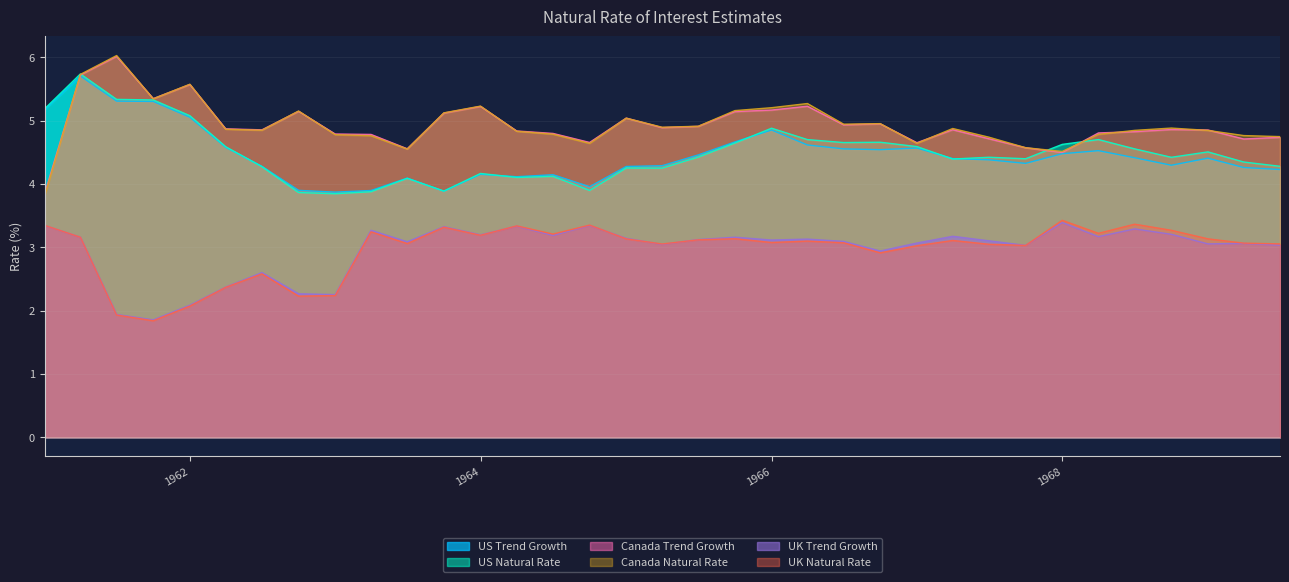

Which series ends up on top after the final intersection of US Natural Rate and Canada Trend Growth?

Canada Trend Growth